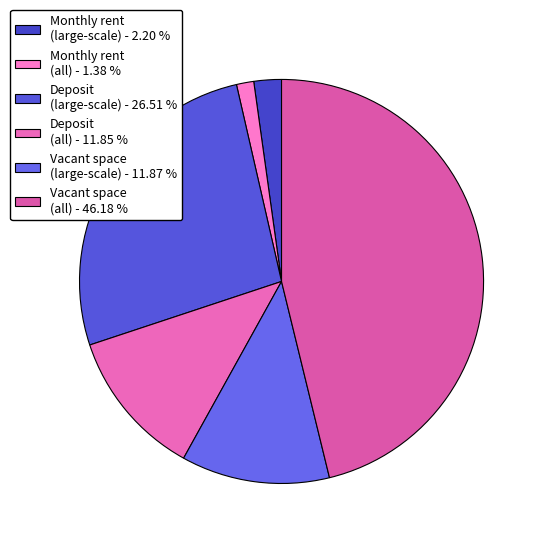

Is there a majority slice in this chart?

No